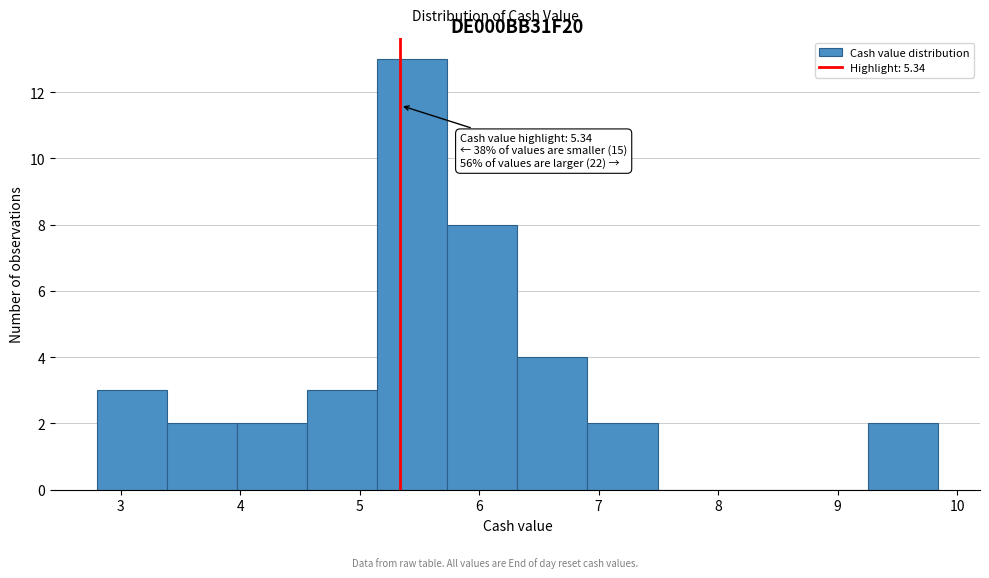

Which range on the x-axis has the tallest bar?

5.1 to 5.7